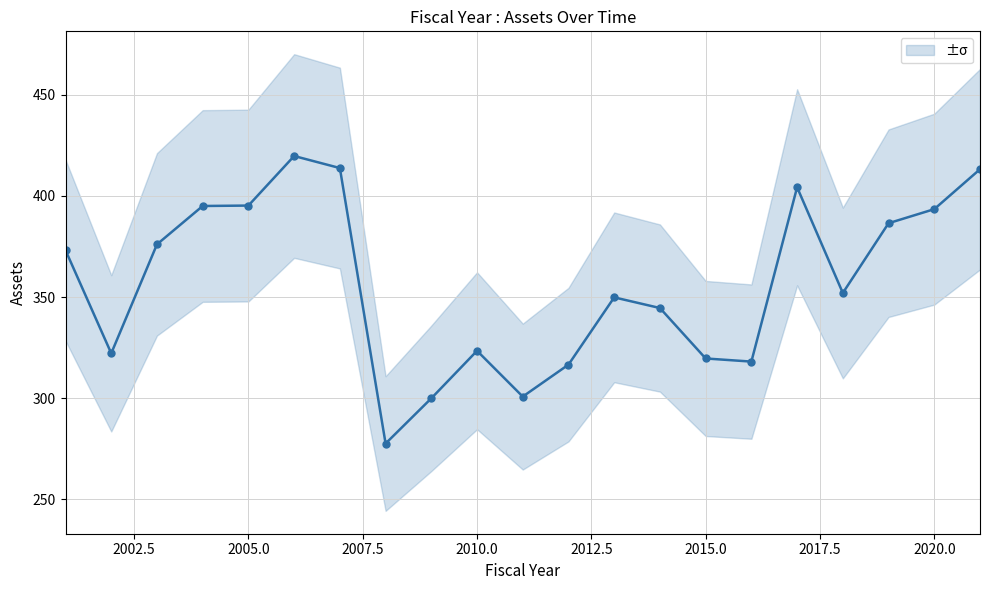

What is the value of the 6th point from the left?

419.8